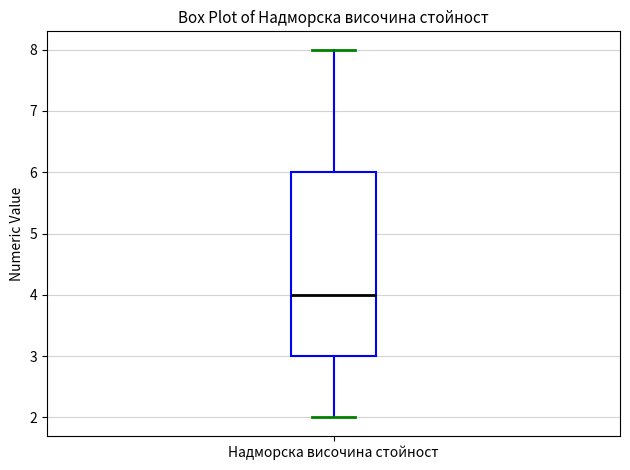

Read this box plot against the y-axis: the position of the median line, the range covered by the box, and the ends of both whiskers. The values are not printed on the chart, so give them approximately, as read against the axis.

median 4, box 3 to 6, whiskers 2 to 8